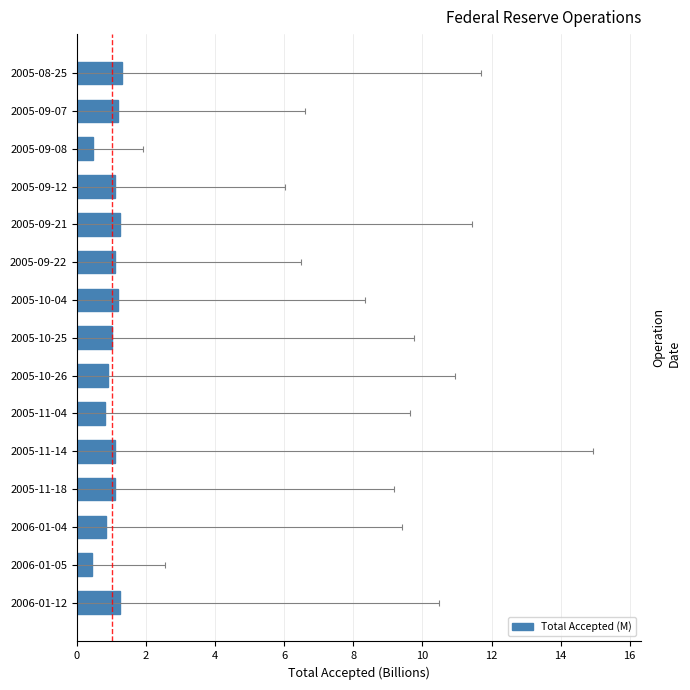

The chart shows a value of 1.1 at 2005-09-12. True or false?

True